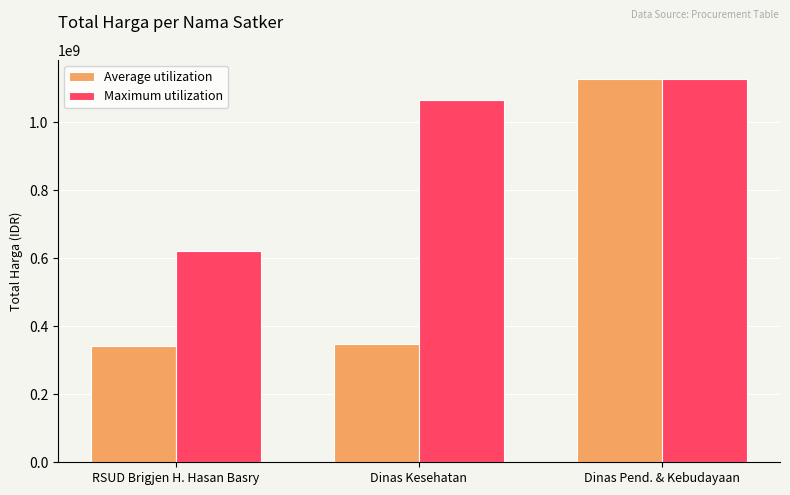

At how many categories does at least one series exceed 806030001?

2